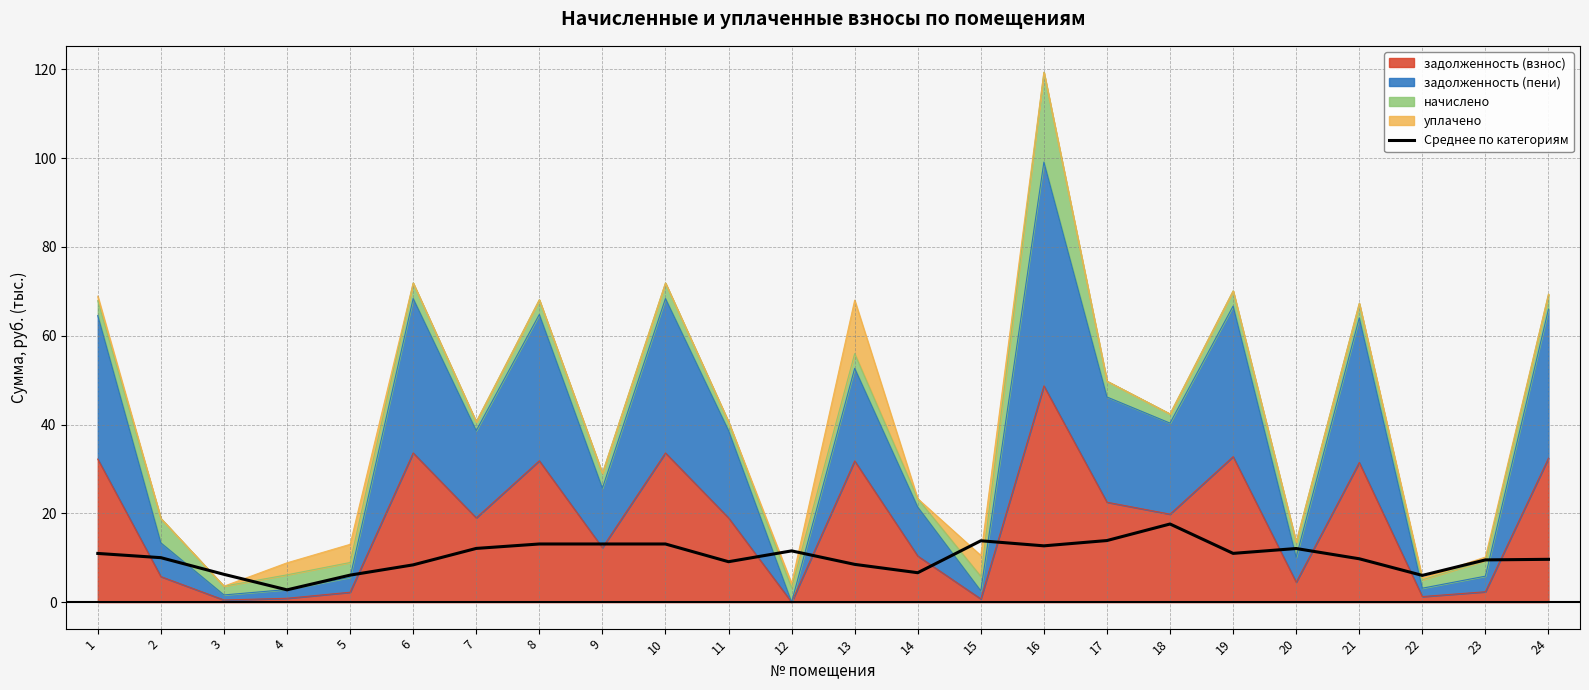

What is the sum of all values?

247.6